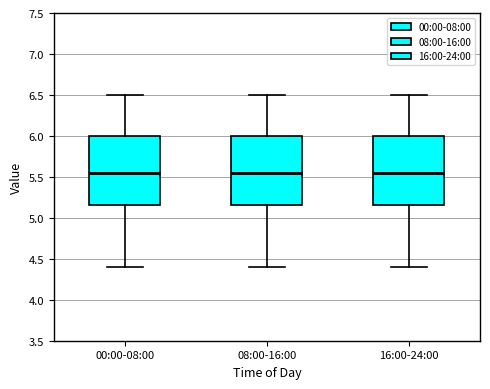

Reading left to right, transcribe this box plot: for each box, give where its median line is, the range the box spans, and where its two whiskers end, as read against the y-axis. The values are not printed on the chart, so give them approximately, as read against the axis.

00:00-08:00: median 5.55, box 5.15 to 6.00, whiskers 4.40 to 6.50
08:00-16:00: median 5.55, box 5.15 to 6.00, whiskers 4.40 to 6.50
16:00-24:00: median 5.55, box 5.15 to 6.00, whiskers 4.40 to 6.50